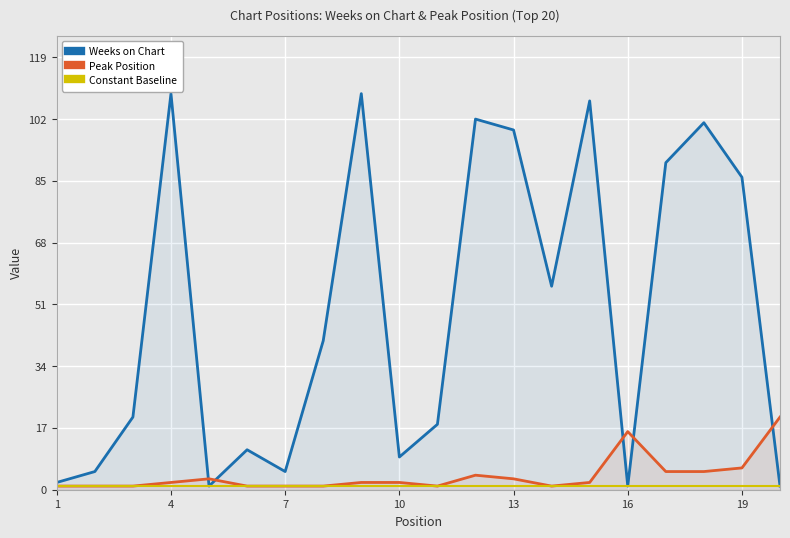

True or false: Weeks on Chart has more than 2 points higher than both neighbors.

True